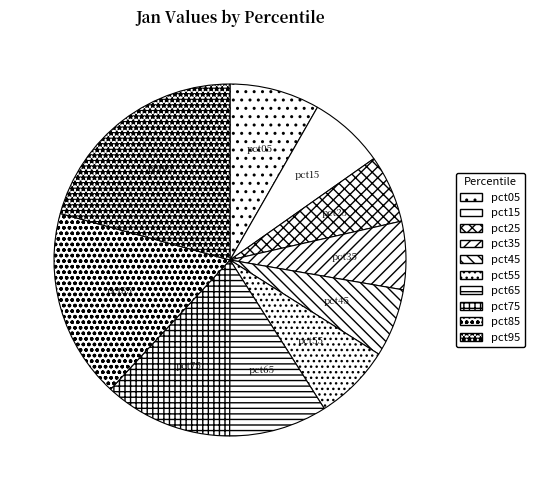

To the nearest percent, what is the difference between the largest and smallest slice percentages?

15%